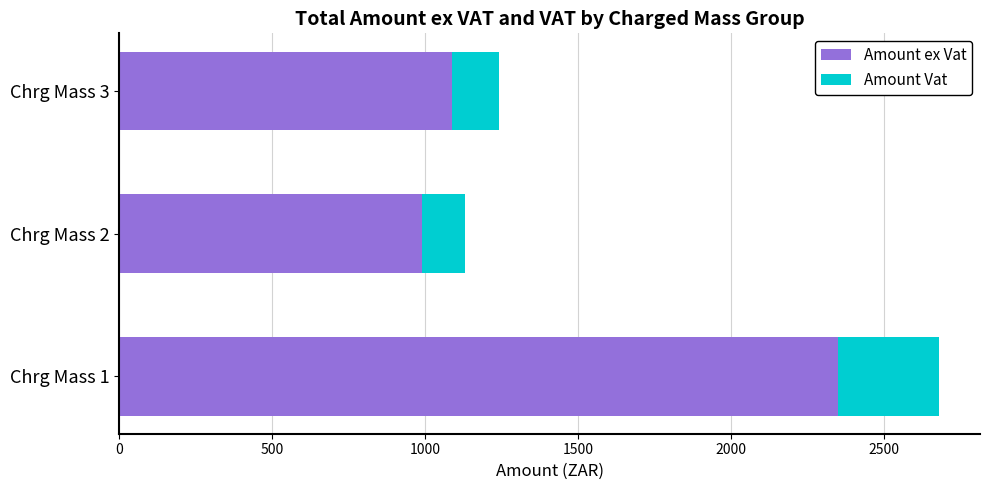

What is the total value across all series at Chrg Mass 2?

1128.7